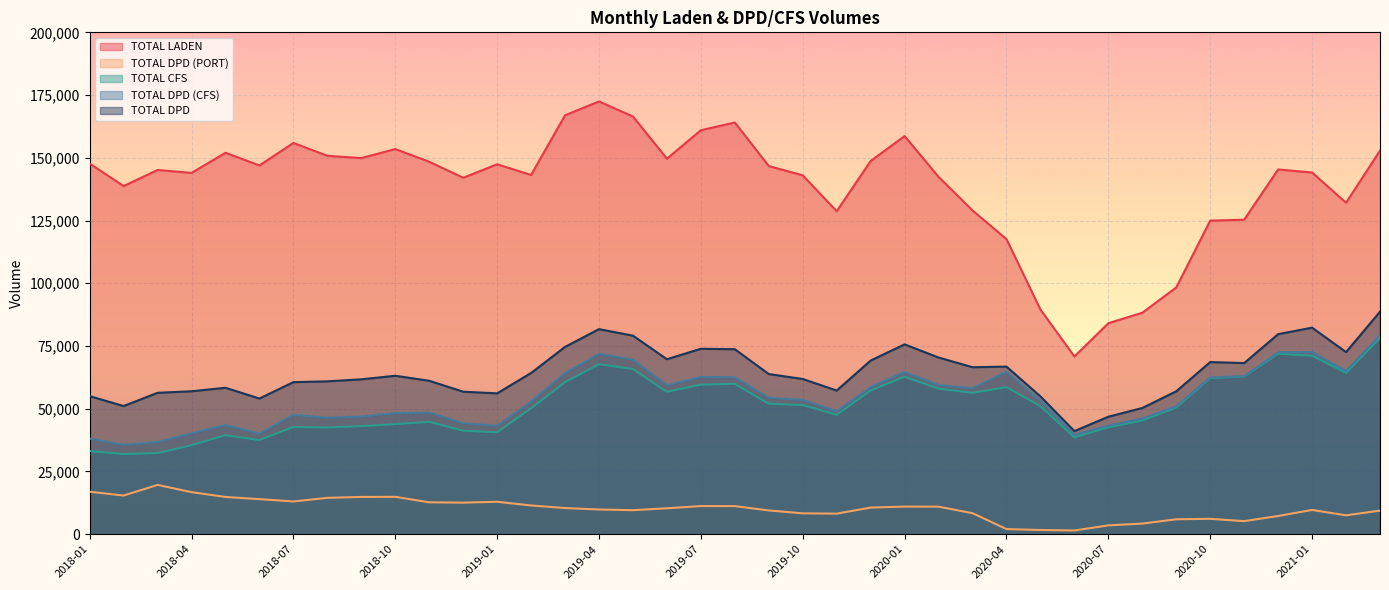

True or false: TOTAL DPD and TOTAL DPD (CFS) cross at least once.

False